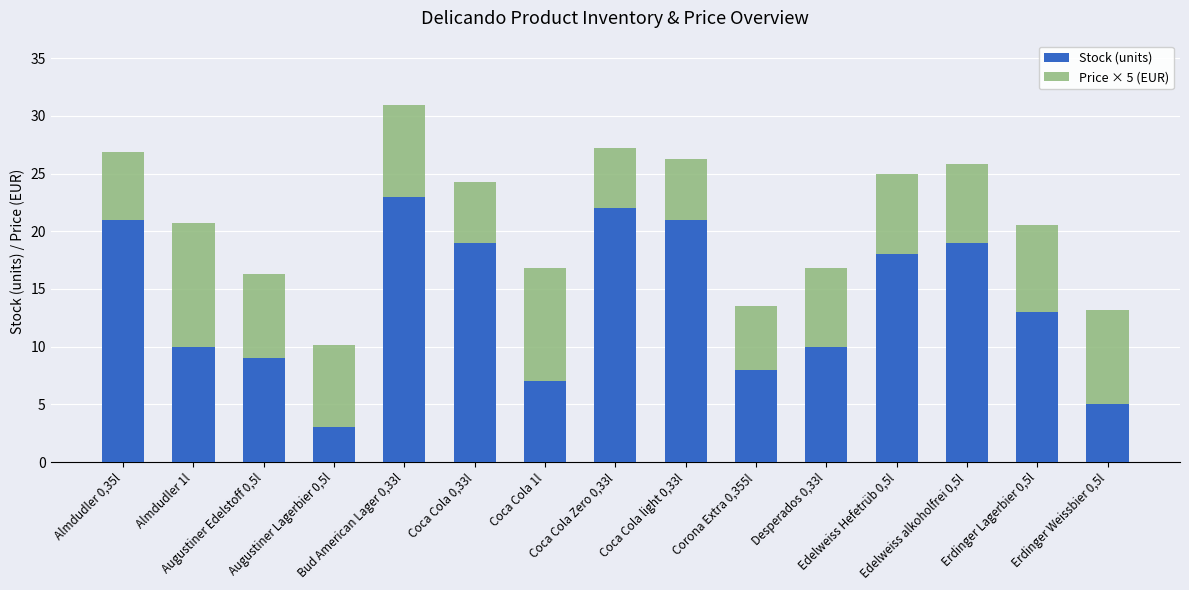

The value of Stock (units) at Erdinger Weissbier 0,5l is 7.2. True or false?

False